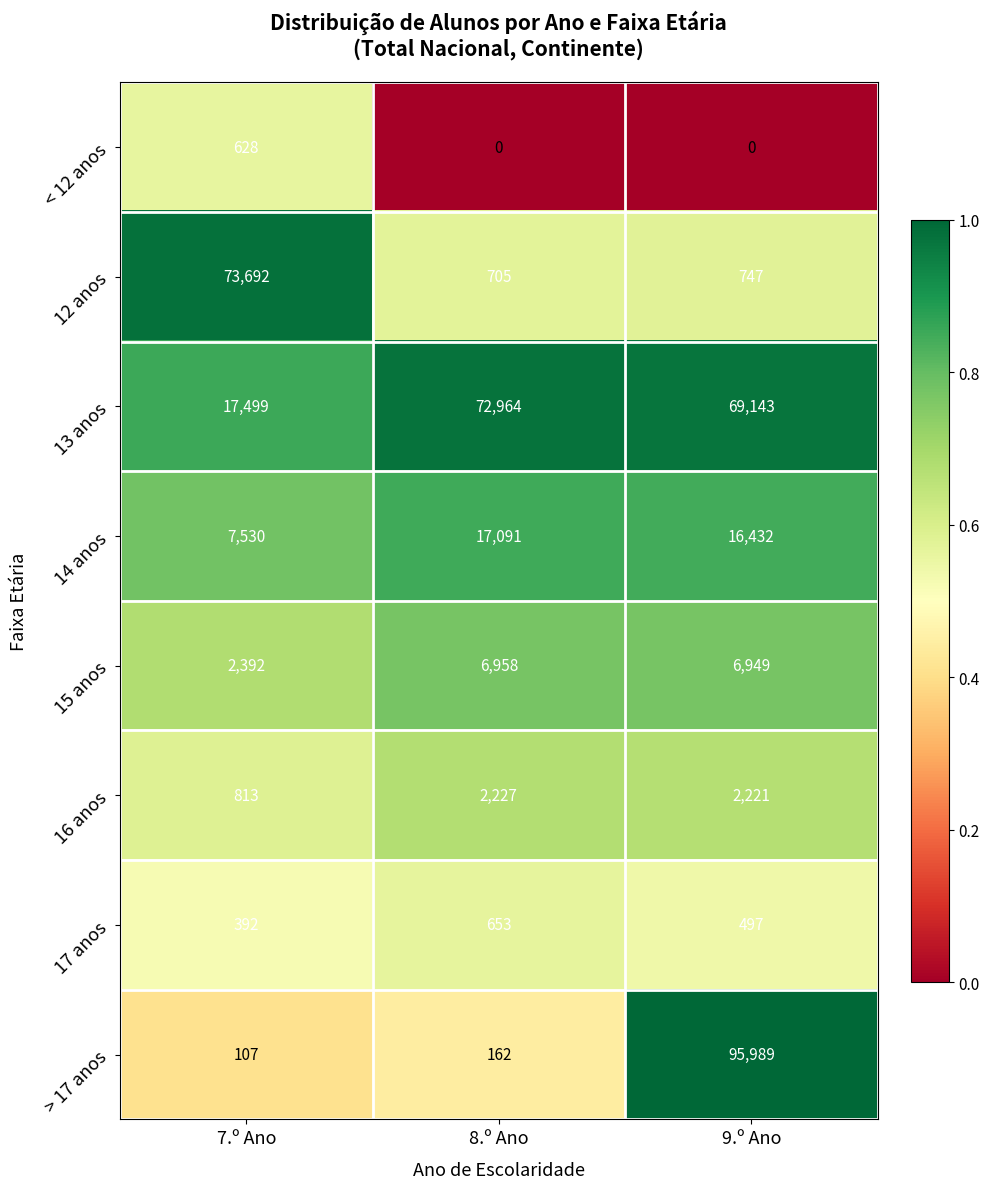

At 7.º Ano, list the series in order from largest to smallest.

12 anos, 13 anos, 14 anos, 15 anos, 16 anos, < 12 anos, 17 anos, > 17 anos